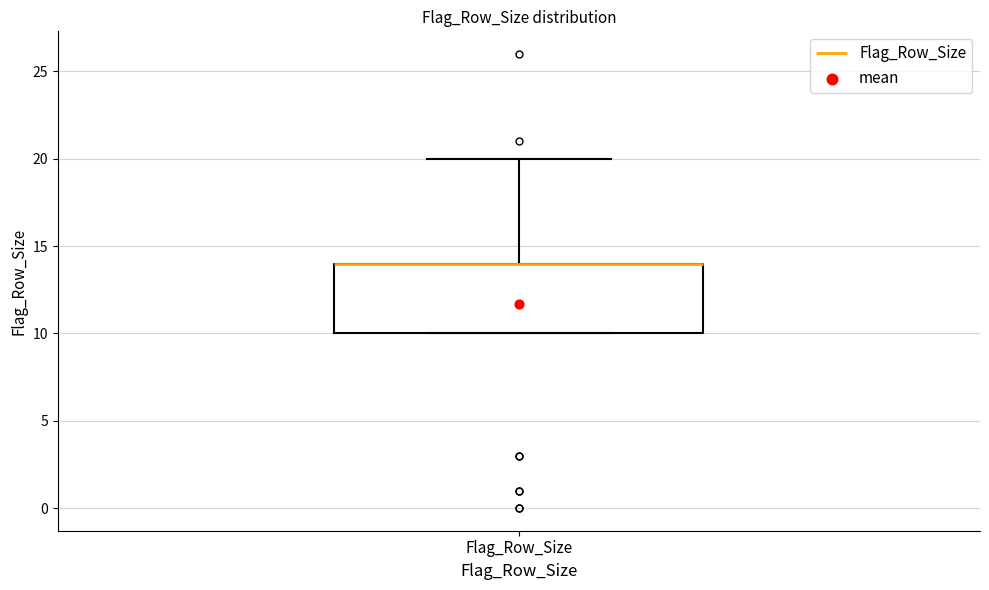

Transcribe this box plot: give where the median line is, the range the box spans, and where the two whiskers end, as read against the y-axis. The values are not printed on the chart, so give them approximately, as read against the axis.

median 14 (drawn on the box's upper edge), box 10 to 14, whiskers 10 to 20